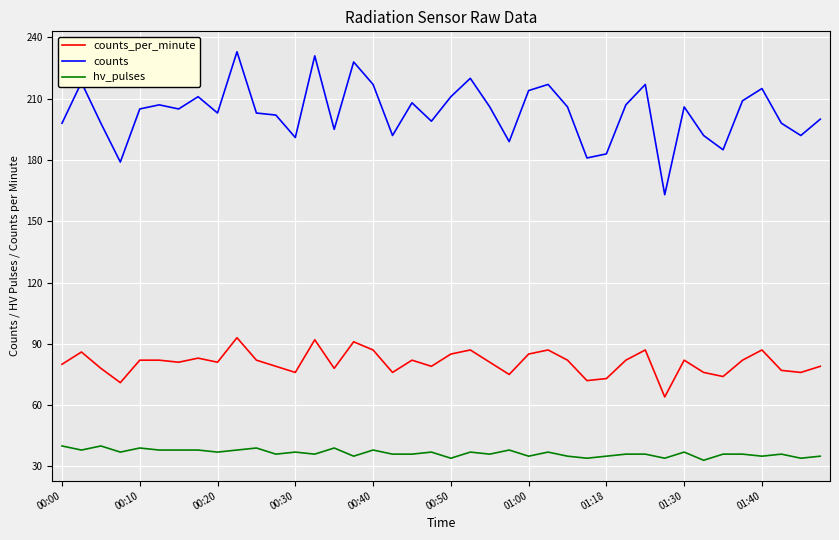

What is the minimum value shown in the chart?

33